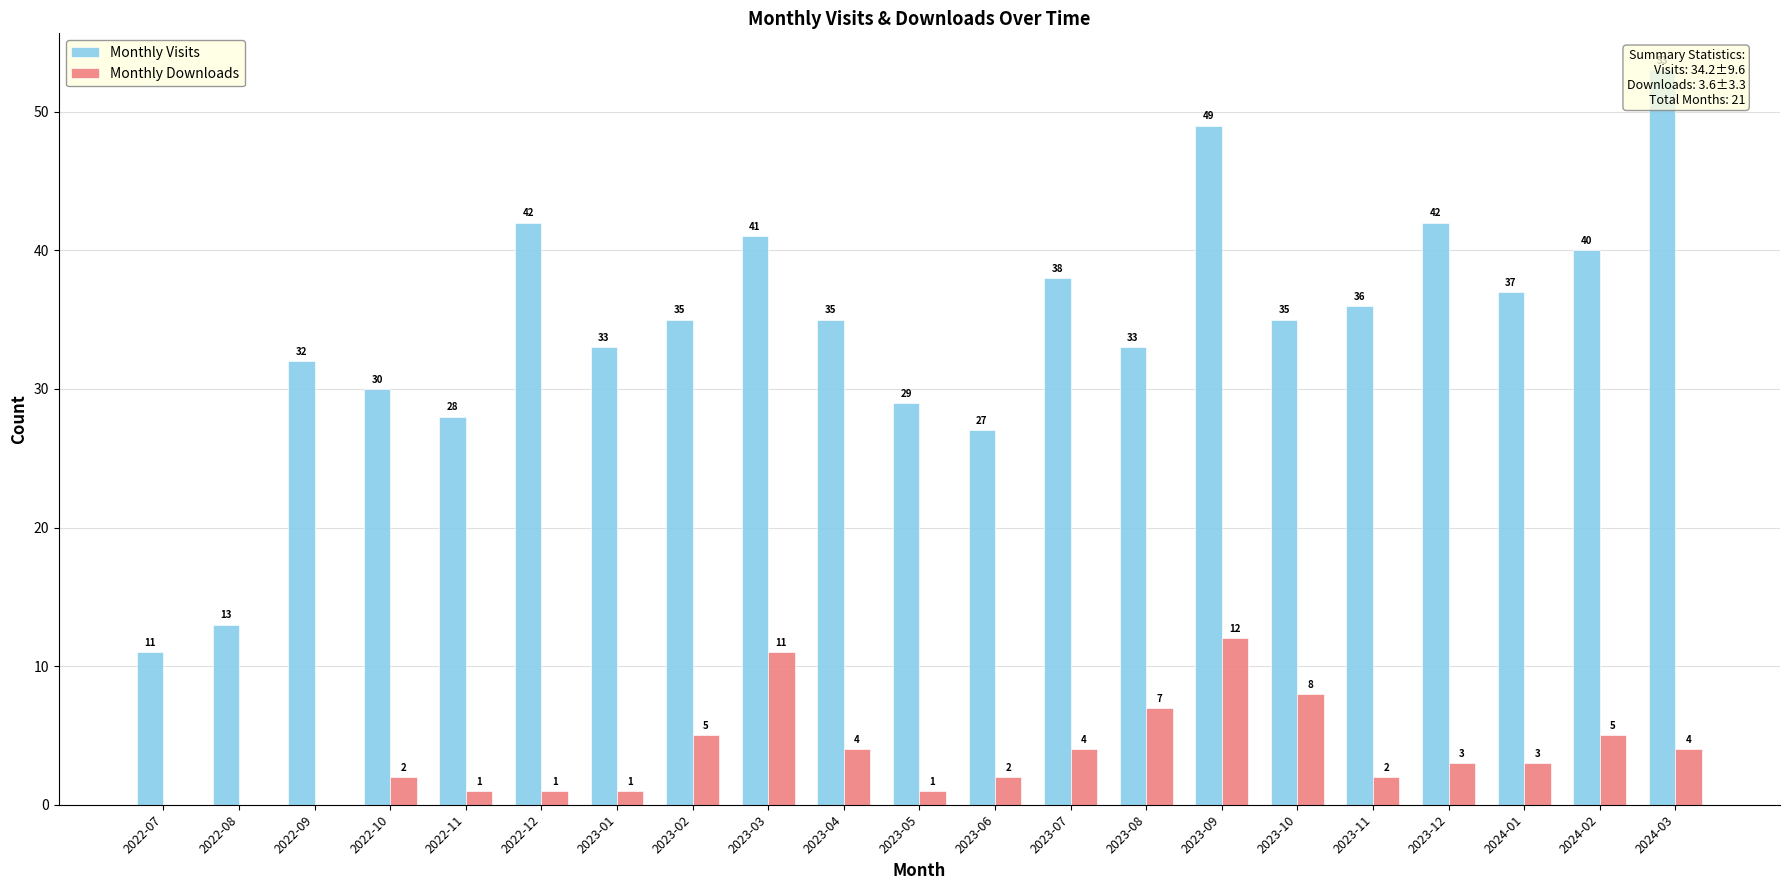

What is the sum of all Monthly Downloads values?

76